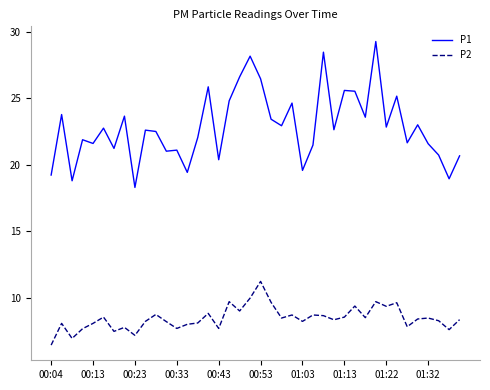

Which series has the largest total across all categories?

P1